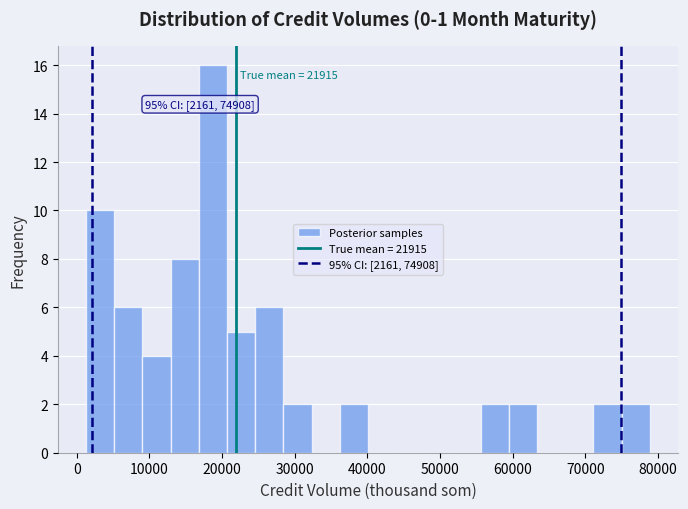

Around what value on the x-axis is the tallest bar? Give the approximate position of its centre, as read against the axis.

19000